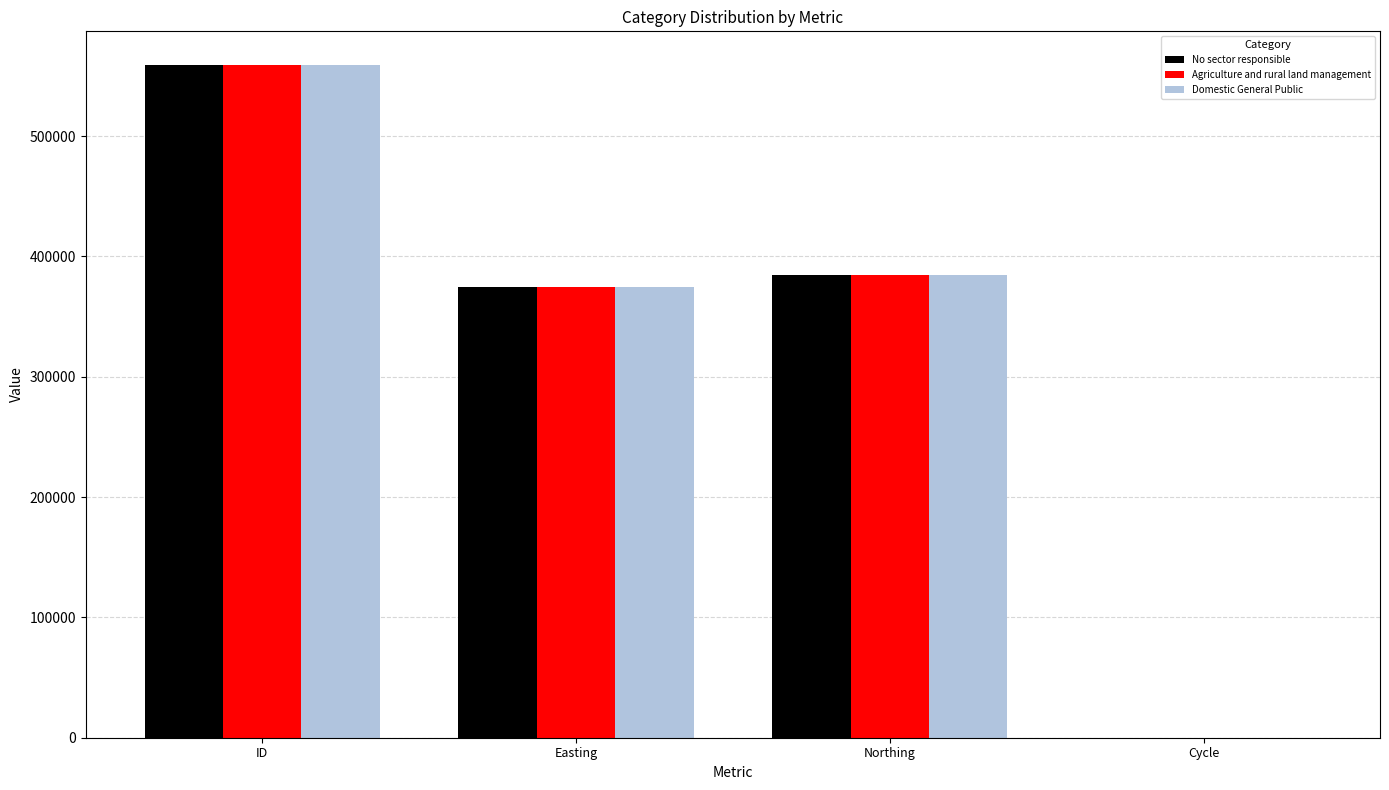

What value does the Agriculture and rural land management series have at Easting, to the nearest 50?

374450